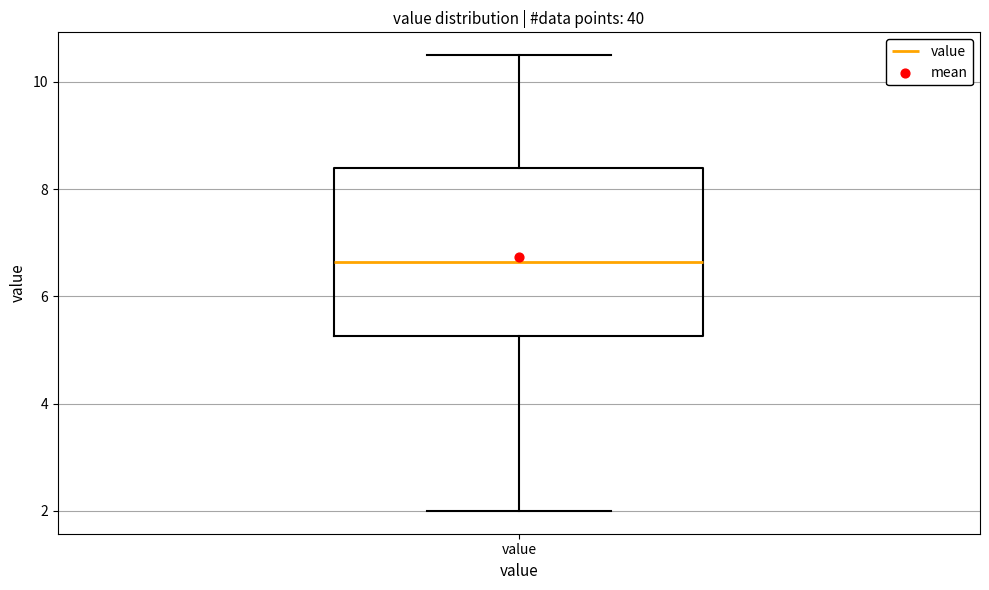

Read this box plot against the y-axis: the position of the median line, the range covered by the box, and the ends of both whiskers. The values are not printed on the chart, so give them approximately, as read against the axis.

median 6.6, box 5.2 to 8.4, whiskers 2.0 to 10.6